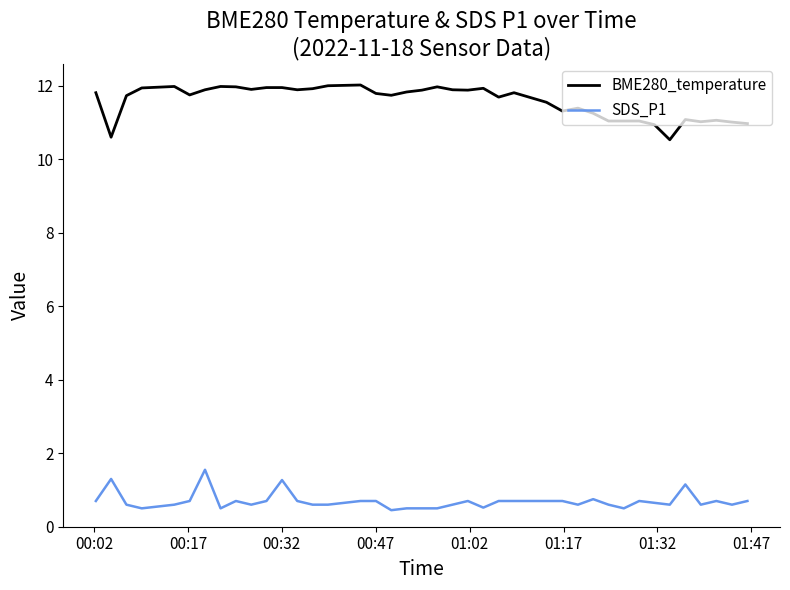

List the series in order of their peak value, highest first.

BME280_temperature, SDS_P1